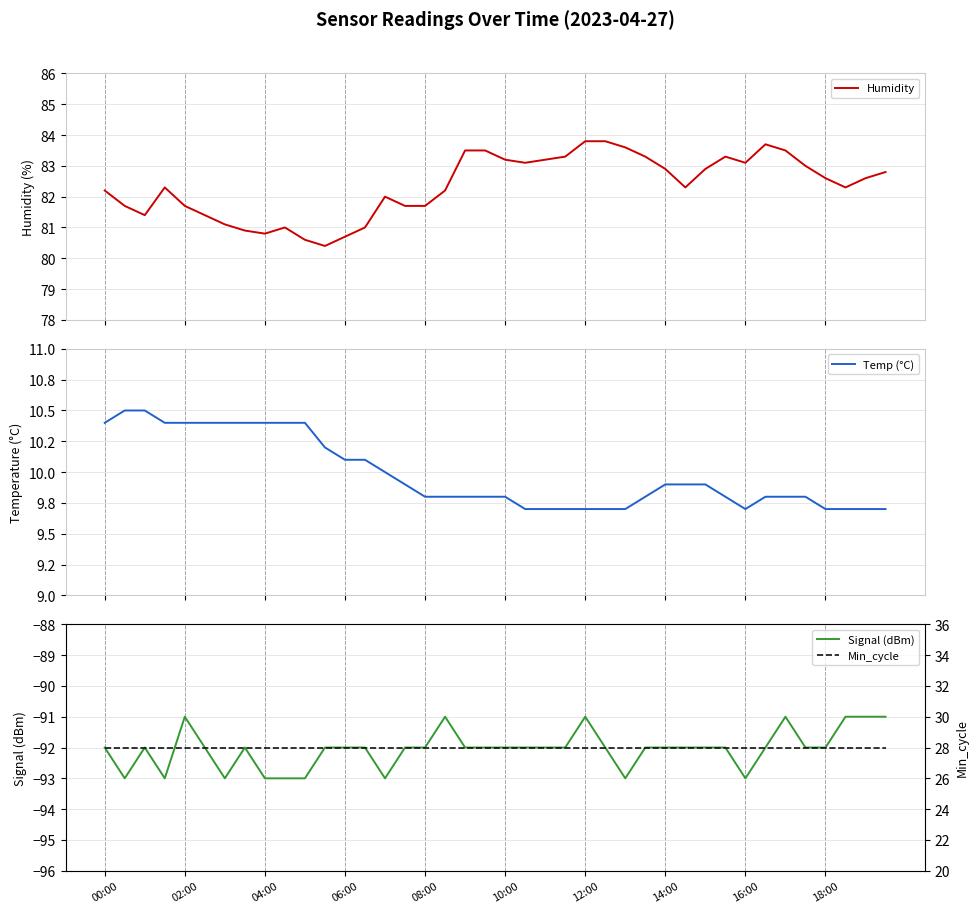

How many categories are shown in the chart?

40